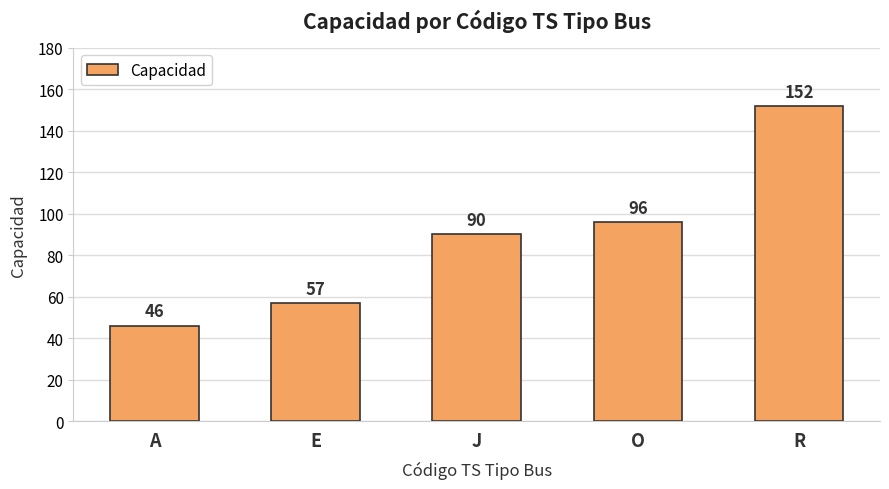

What is the change in value from E to J?

+33